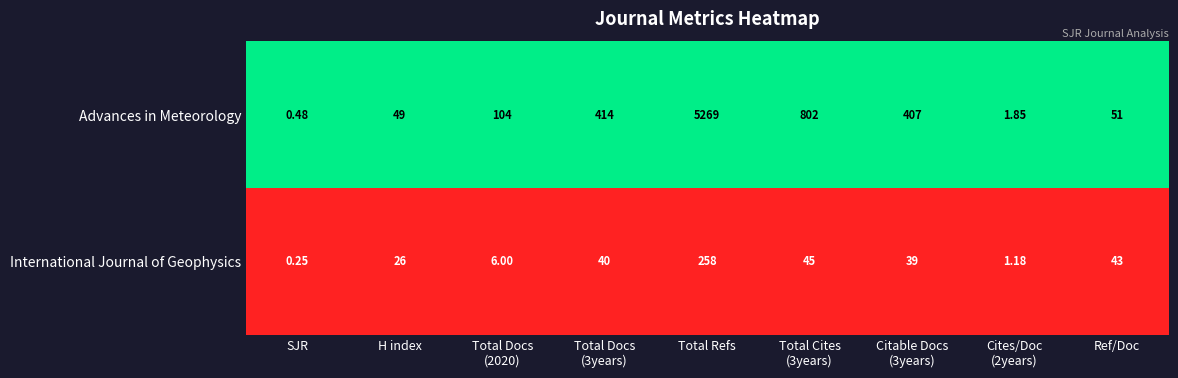

List the series in order of their peak value, highest first.

Advances in Meteorology, International Journal of Geophysics